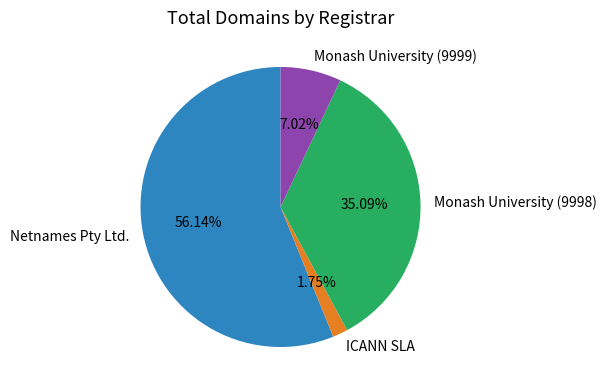

Which category accounts for the majority?

Netnames Pty Ltd.